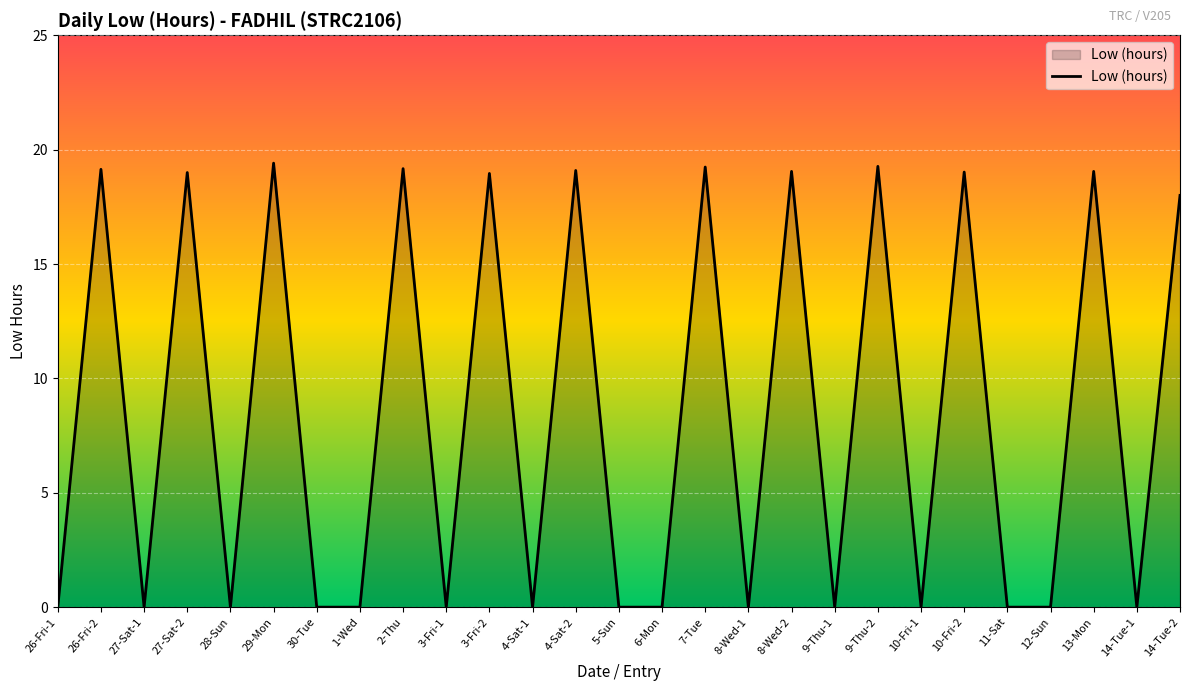

True or false: there are more than 1 points higher than both neighbors.

True